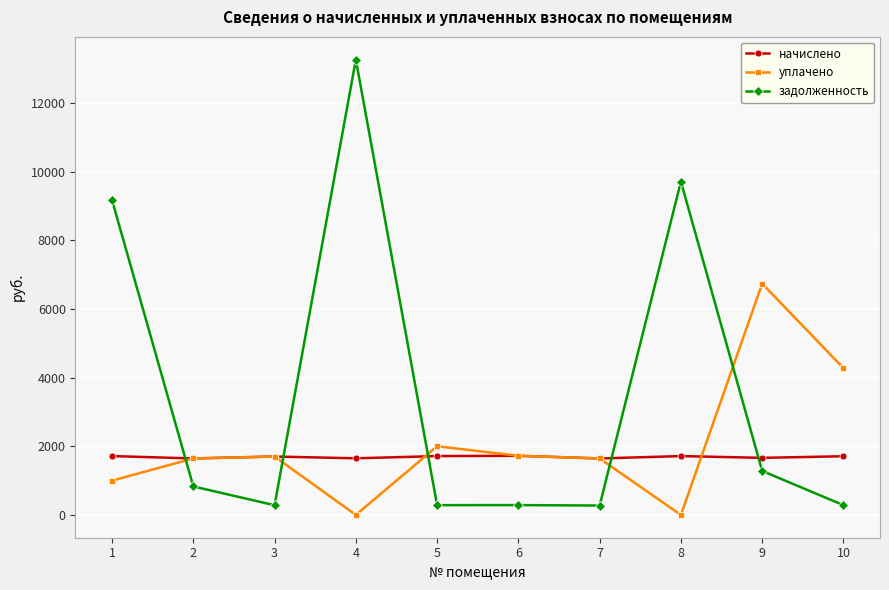

At which category does задолженность reach its first local valley?

3